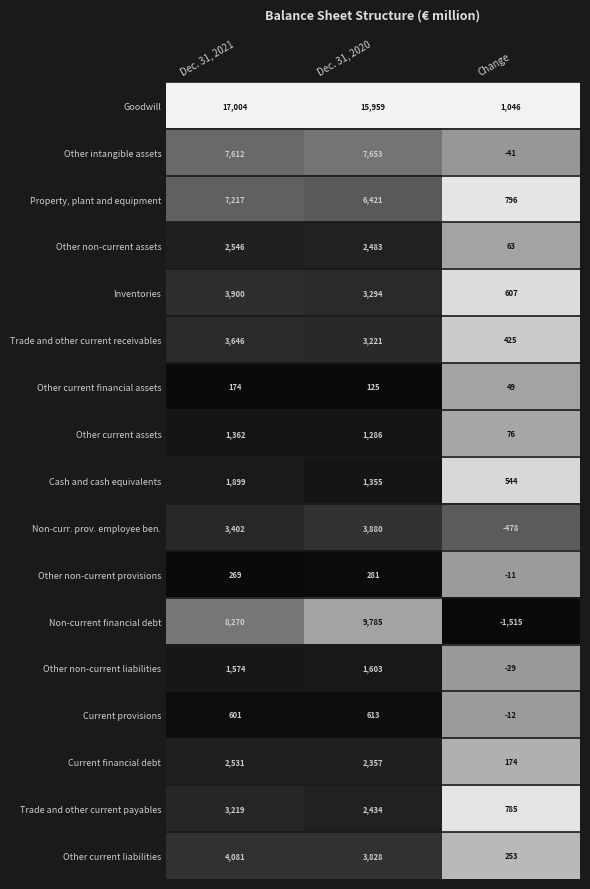

Rank the categories by Cash and cash equivalents value from lowest to highest.

Change, Dec. 31, 2020, Dec. 31, 2021